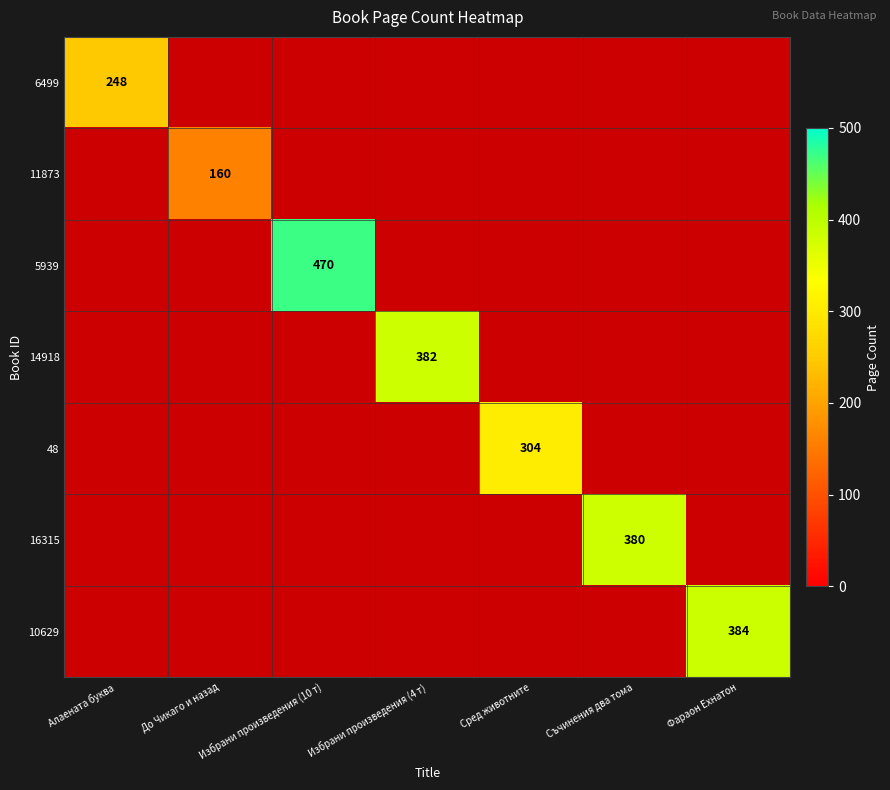

Rank the categories by 48 value from lowest to highest.

Алаената буква, До Чикаго и назад, Избрани произведения (10 т), Избрани произведения (4 т), Сред животните, Съчинения два тома, Фараон Ехнатон